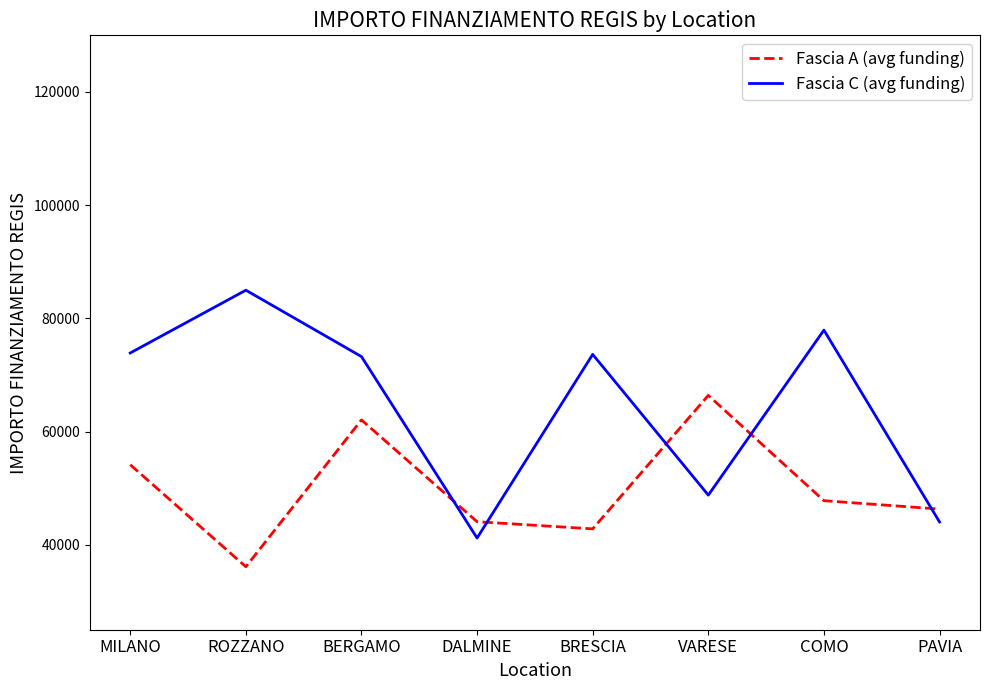

Rank the series by their maximum value, from lowest to highest.

Fascia A (avg funding), Fascia C (avg funding)